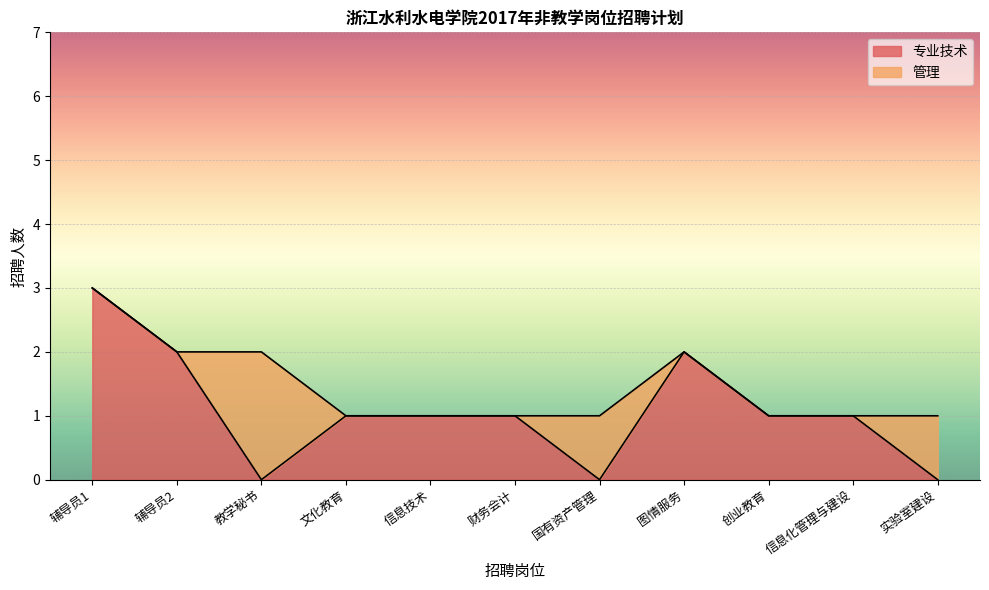

How many interior local valleys (lower than both neighbors) does the data have?

2